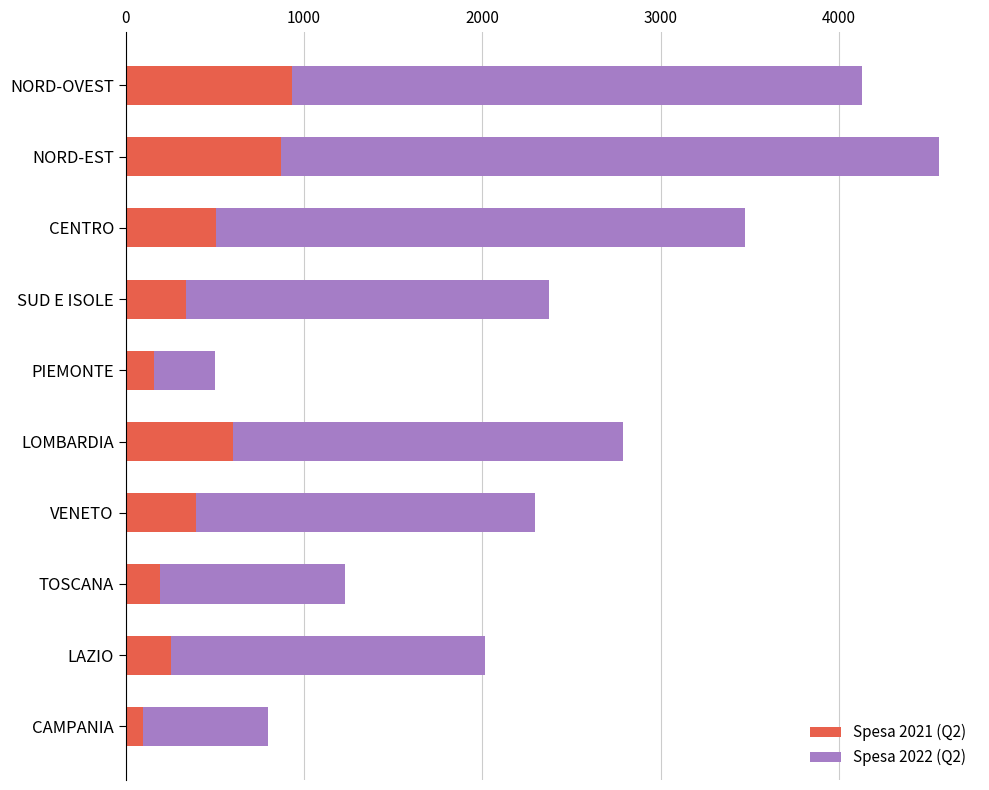

How many series are shown in this chart?

2